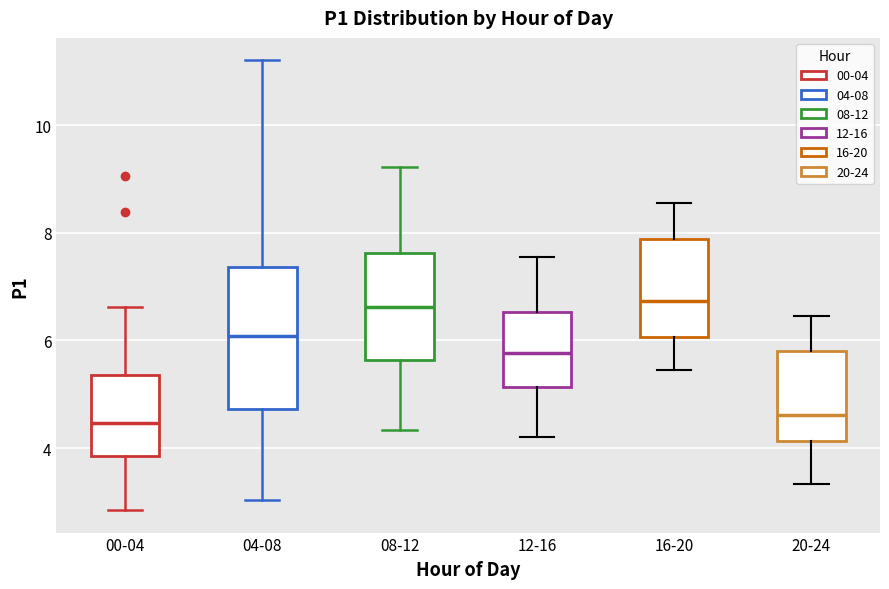

Reading left to right, read every box against the y-axis: the position of its median line, the range the box covers, and the ends of its whiskers. The values are not printed on the chart, so give them approximately, as read against the axis.

00-04: median 4.4, box 3.8 to 5.4, whiskers 2.8 to 6.6
04-08: median 6.0, box 4.8 to 7.4, whiskers 3.0 to 11.2
08-12: median 6.6, box 5.6 to 7.6, whiskers 4.4 to 9.2
12-16: median 5.8, box 5.2 to 6.6, whiskers 4.2 to 7.6
16-20: median 6.8, box 6.0 to 7.8, whiskers 5.4 to 8.6
20-24: median 4.6, box 4.2 to 5.8, whiskers 3.4 to 6.4